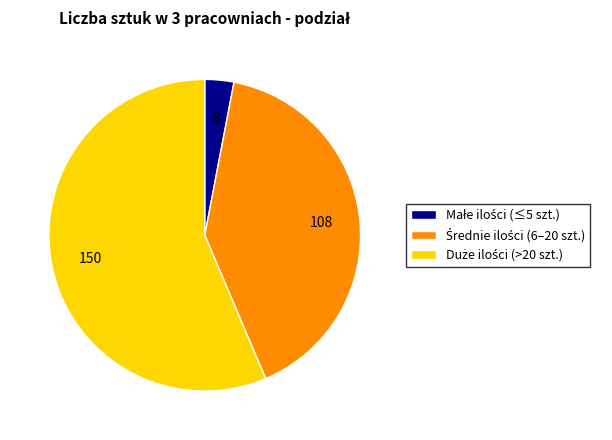

Does any single category account for the majority?

Yes